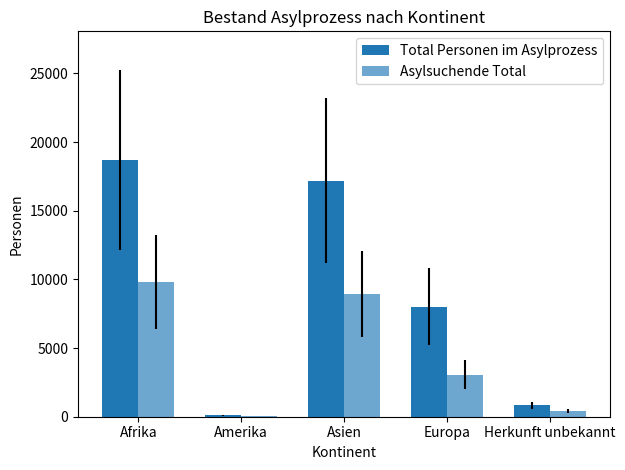

How many data points does each series have?

5